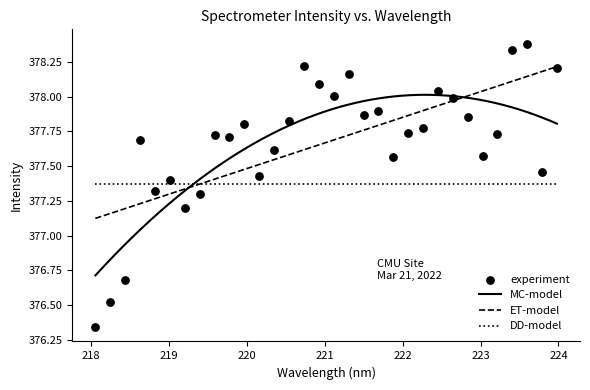

Which has a higher value, 223.9802 or 222.8355?

223.9802